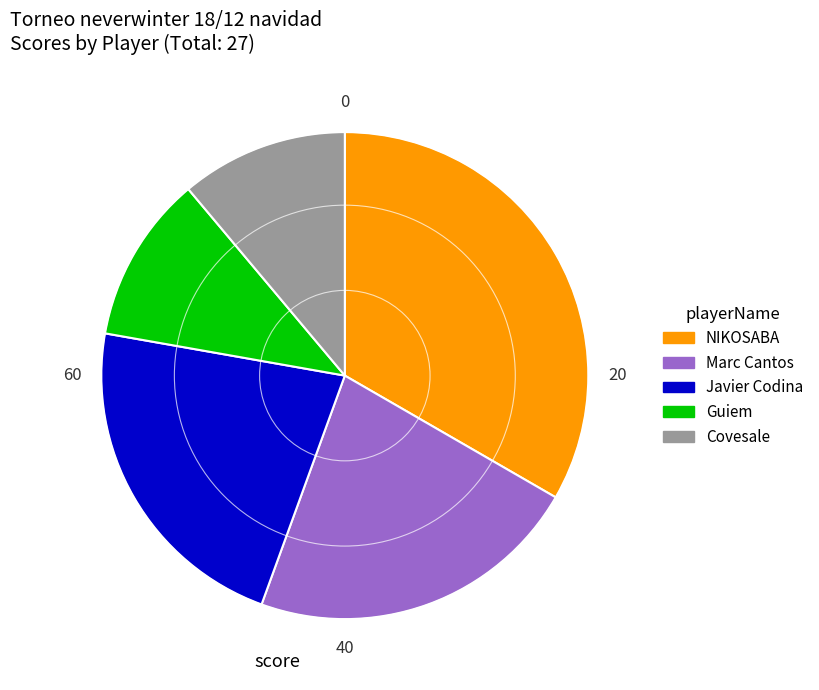

Does any single category account for the majority?

No